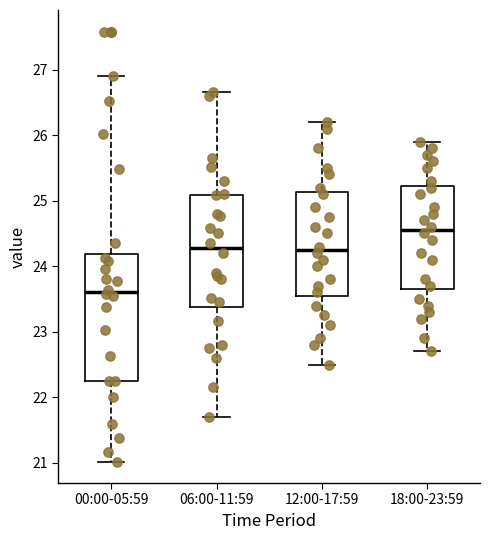

Where is the upper edge of the box for 00:00-05:59 on the y-axis? The values are not printed on the chart, so give them approximately, as read against the axis.

24.2